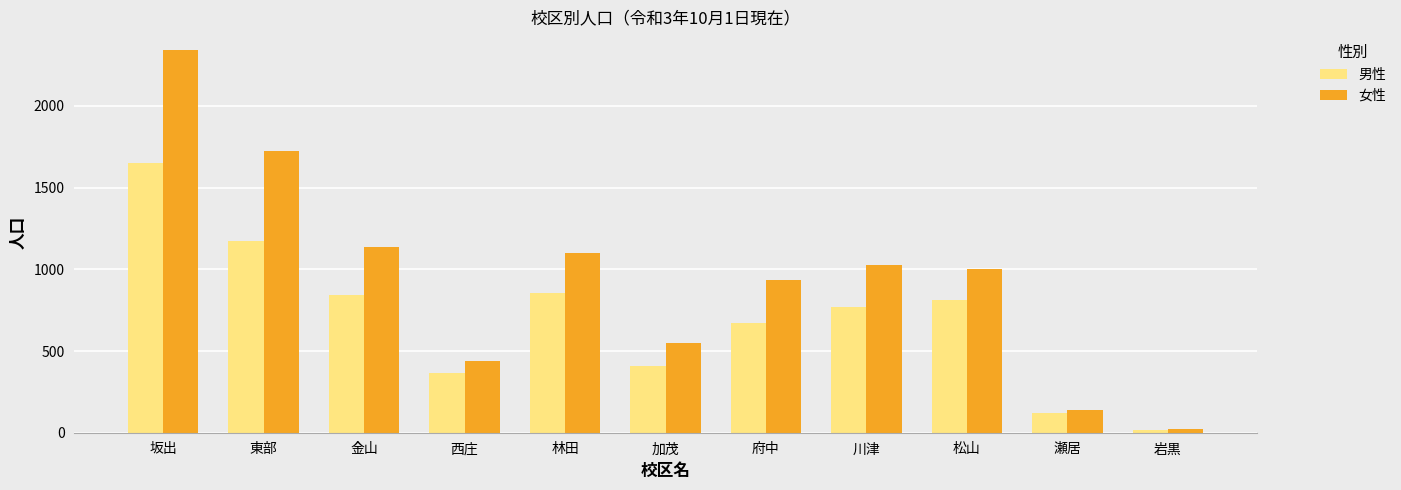

At which label does 男性 first exceed 770?

坂出